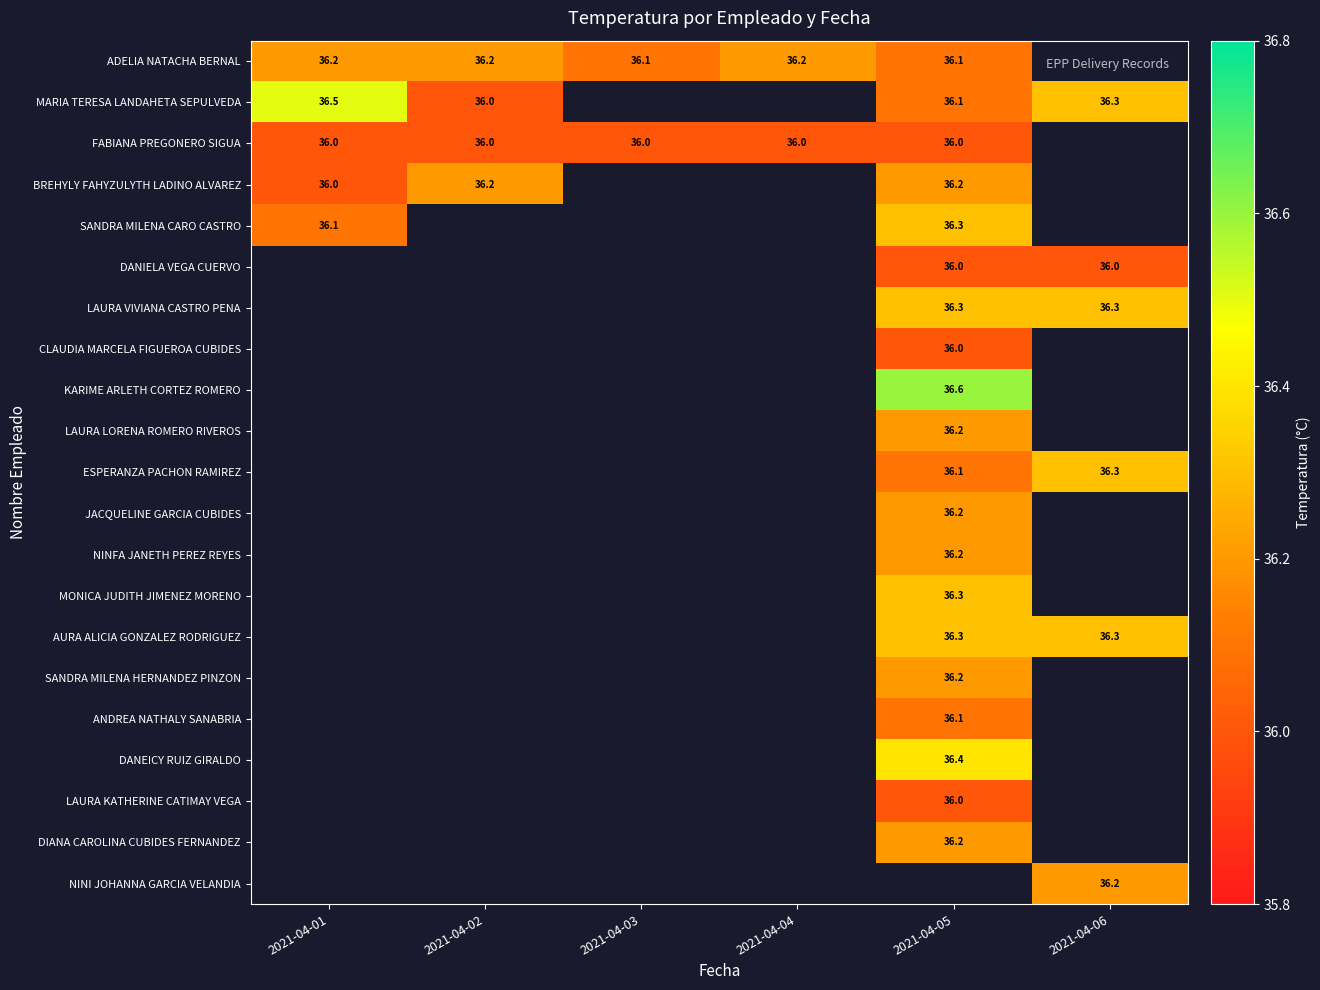

True or false: DANIELA VEGA CUERVO has a value of 36.0 at 2021-04-06.

True